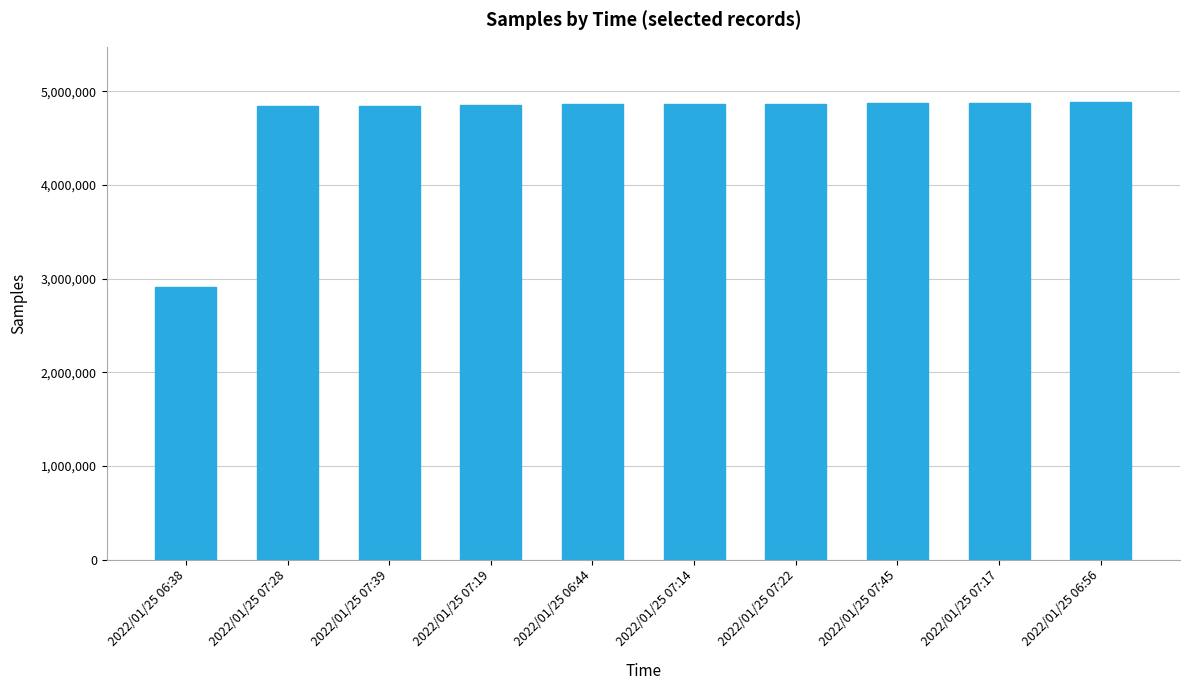

At which category does the chart reach its minimum across all series?

2022/01/25 06:38